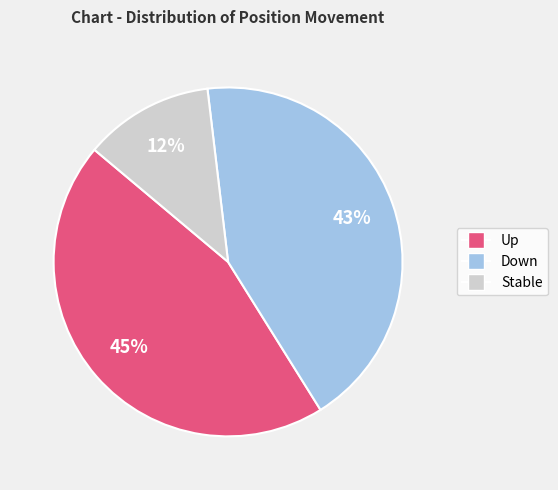

Is there a majority slice in this chart?

No